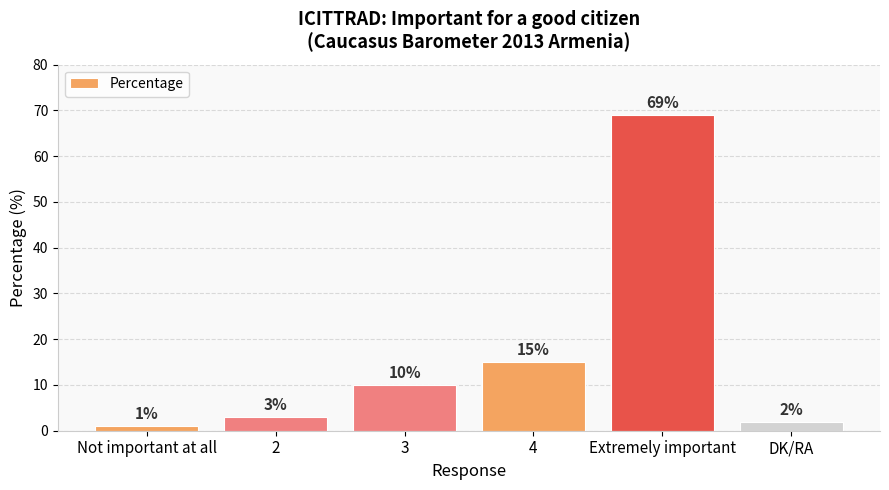

Is it true that the value at 4 is 8?

False